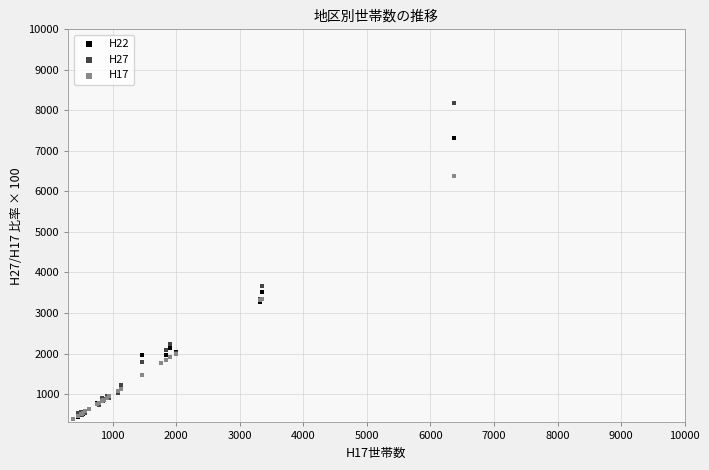

What are all the series names shown in the legend?

H22, H27, H17